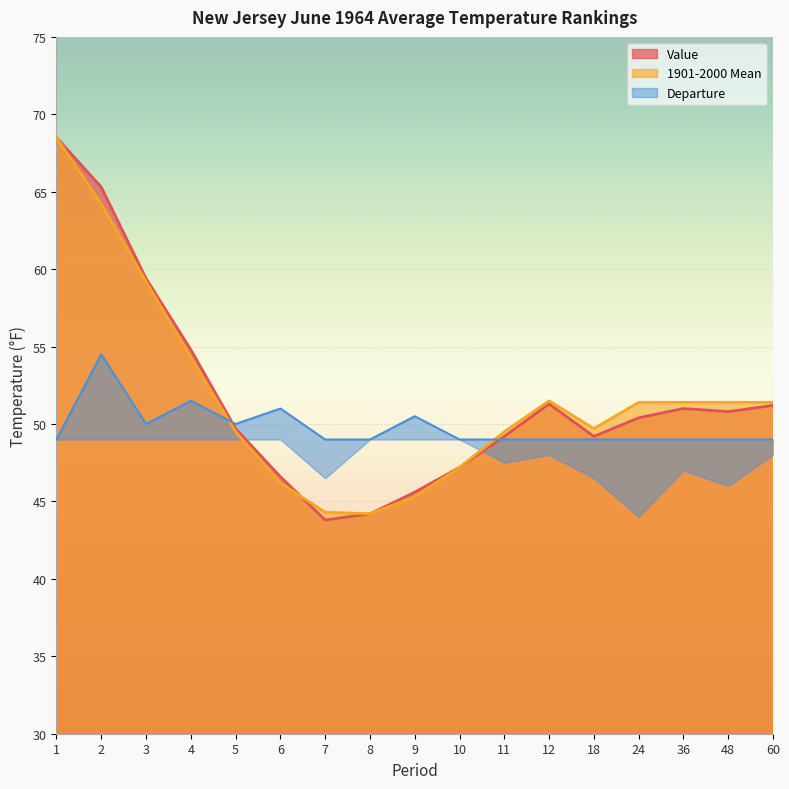

What is the spread (max minus min) of values at 11?

0.3